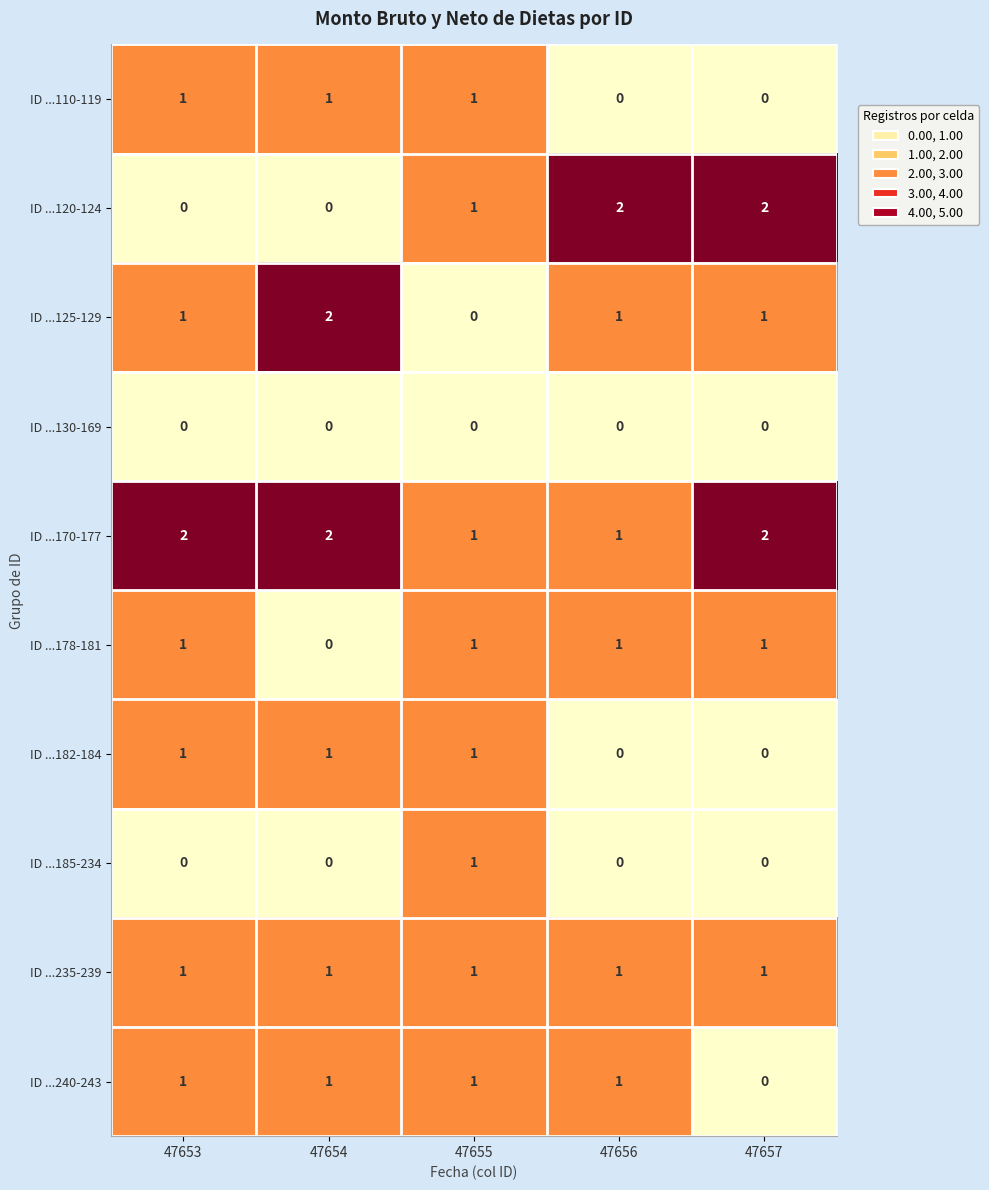

What is the sum of all ID ...178-181 values?

4